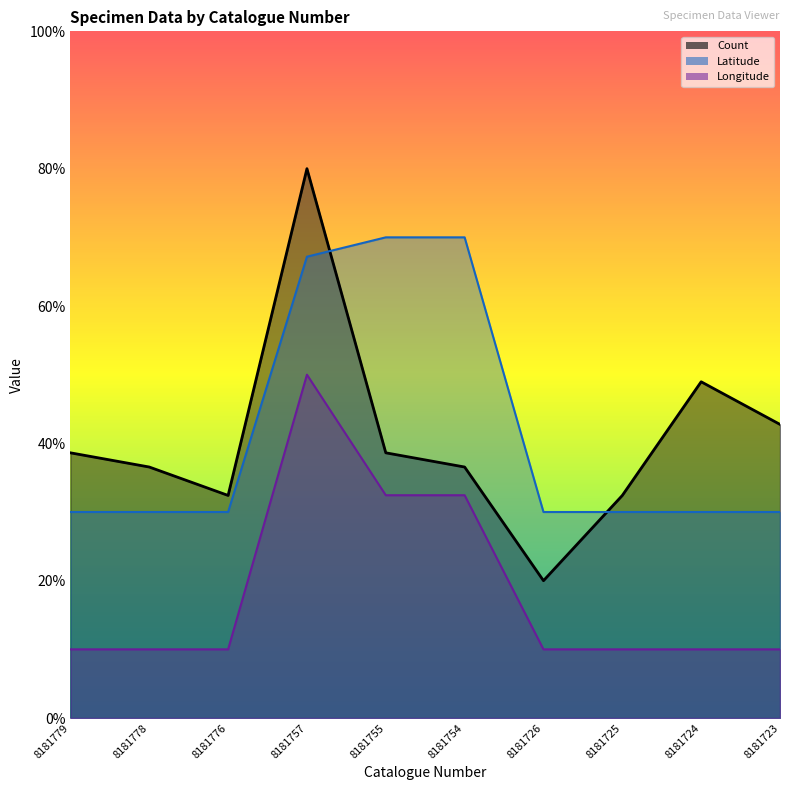

At which category is the sum across all series the highest?

8181757